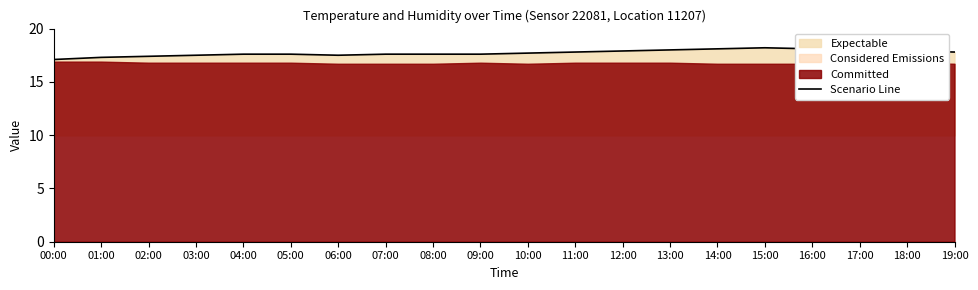

How many points are lower than both their immediate neighbors (excluding endpoints)?

1